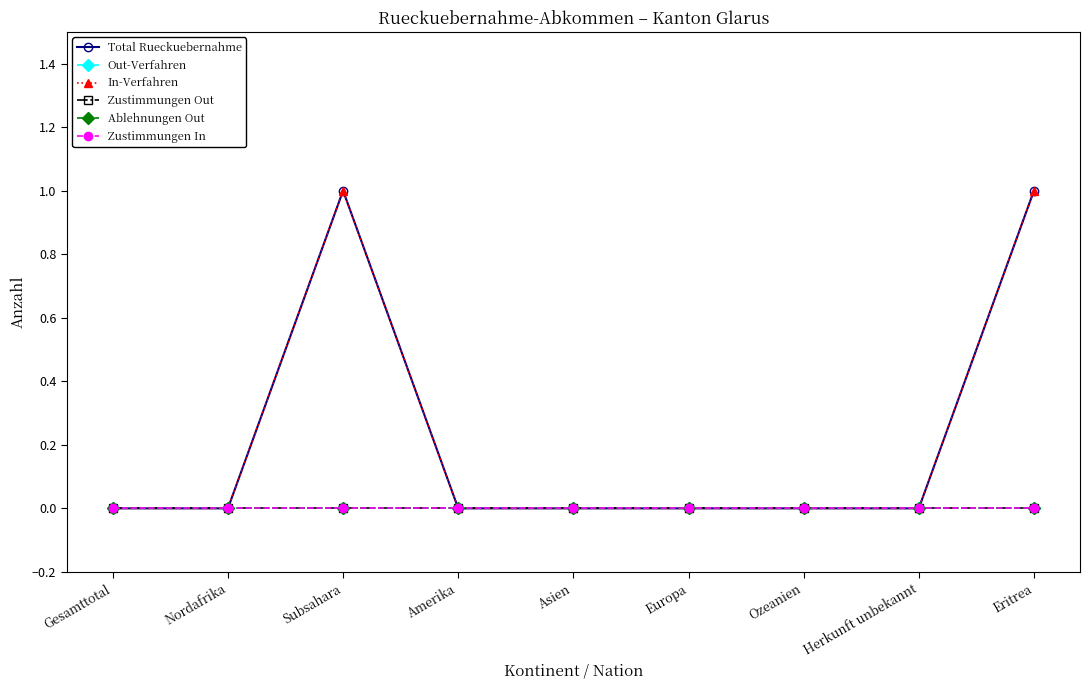

Which category has the lowest value in the Zustimmungen In series?

Gesamttotal